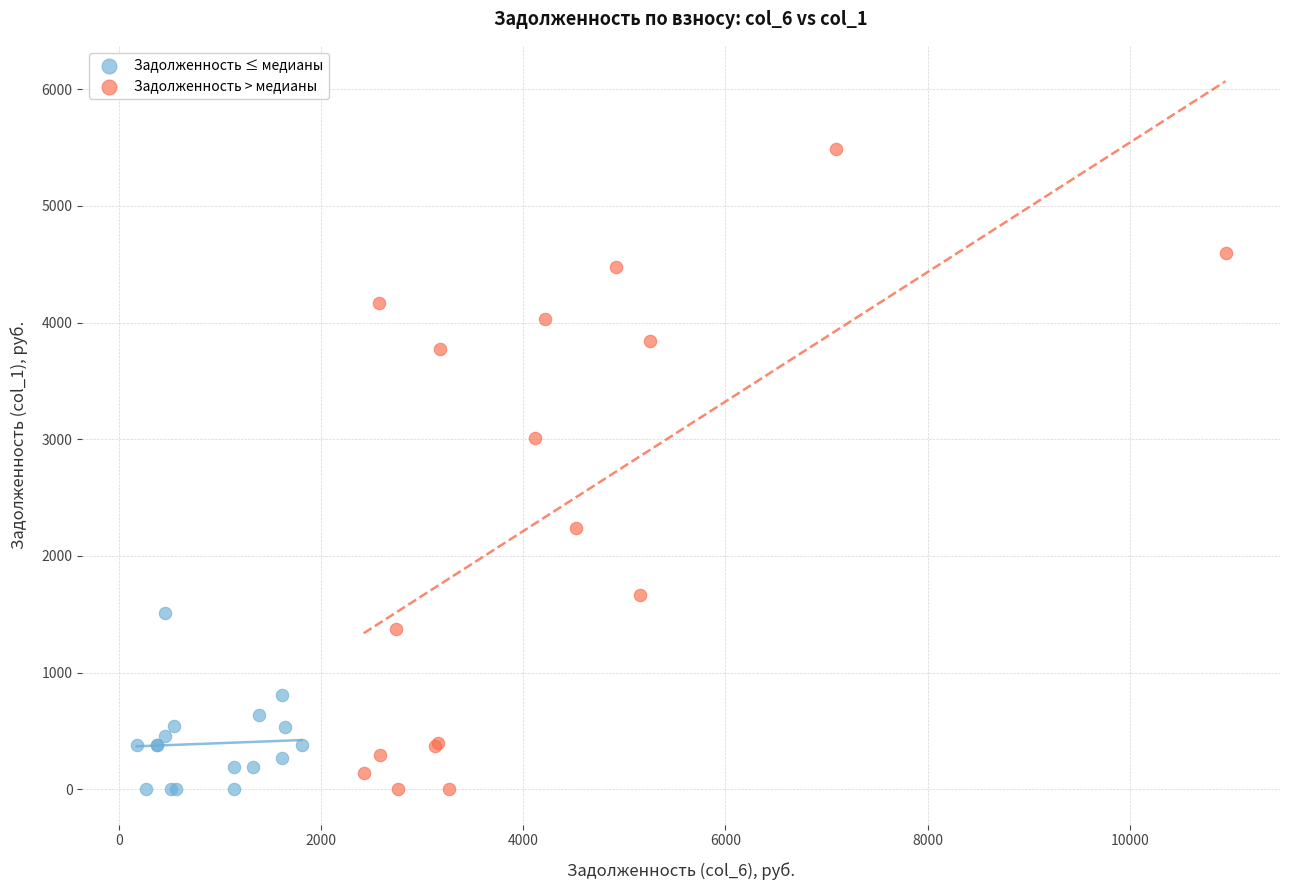

Which series contains the highest Y value?

Задолженность > медианы